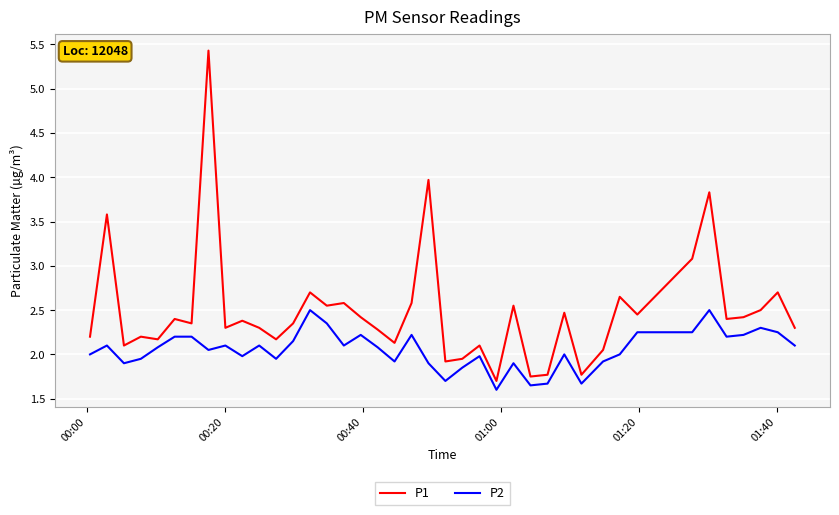

Which series has the largest total across all categories?

P1